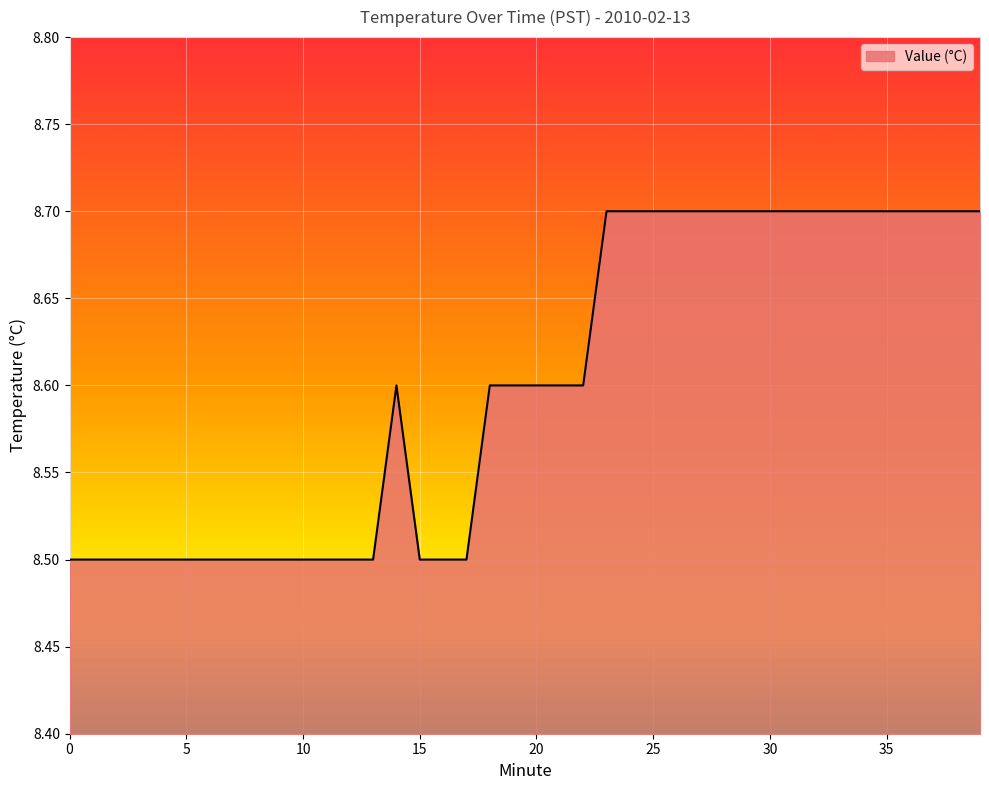

What is the greatest value displayed?

8.7